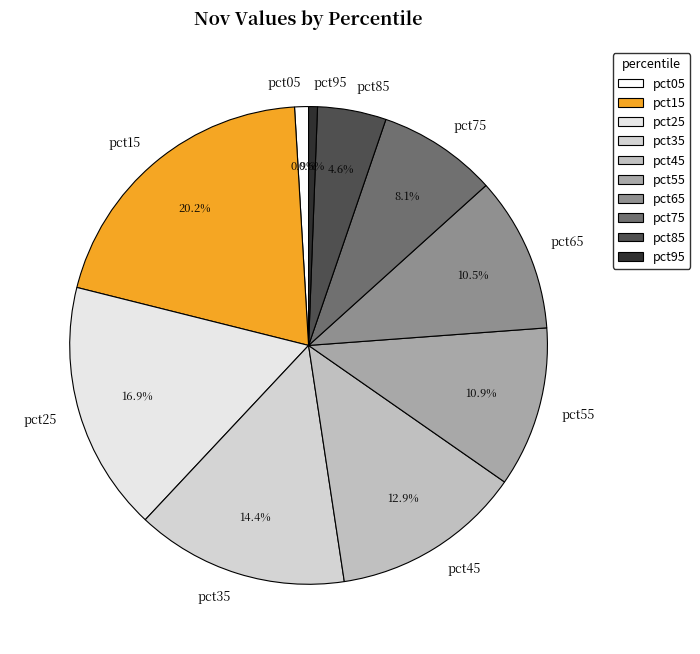

What portion of the pie excludes pct45?

87.1%